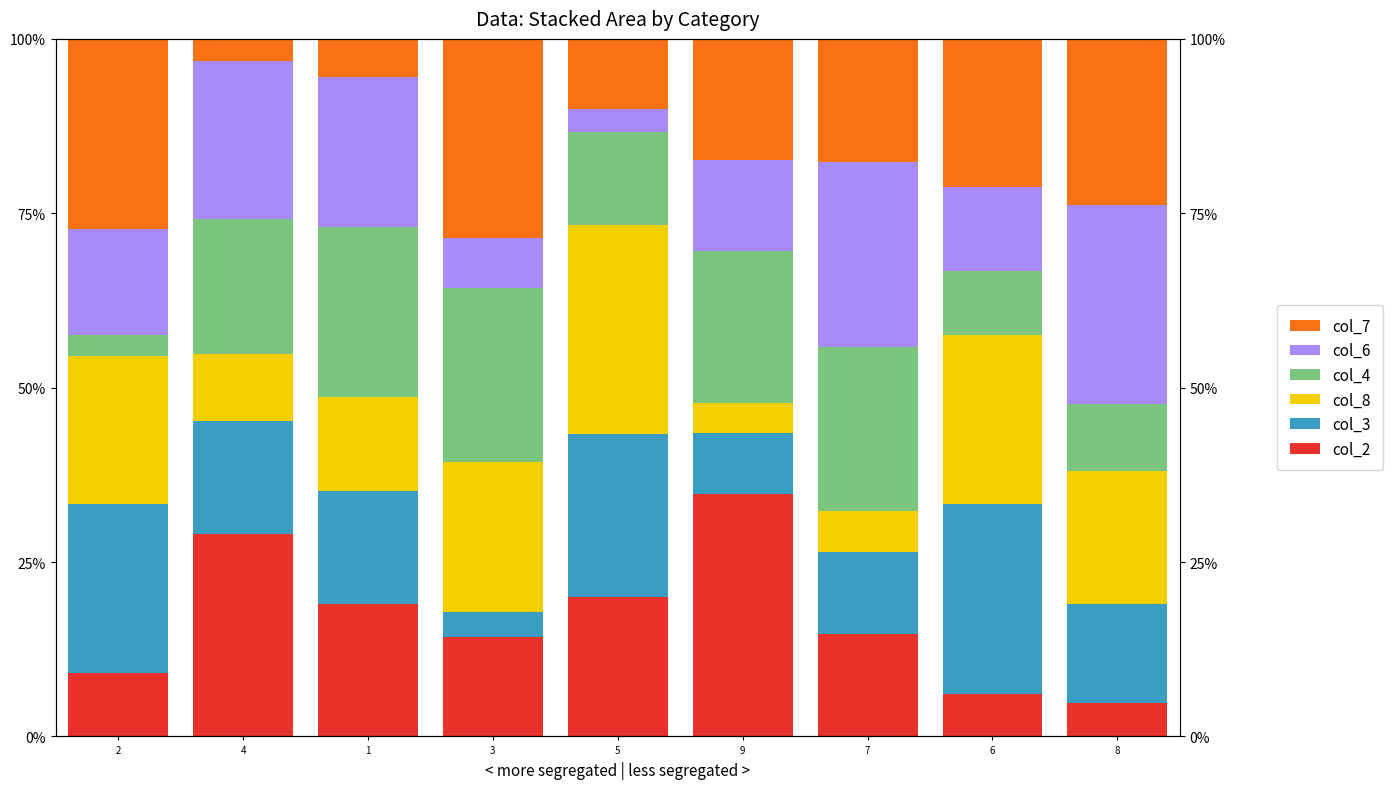

Is the value of col_2 at 9 greater than the value of col_8 at 7?

Yes